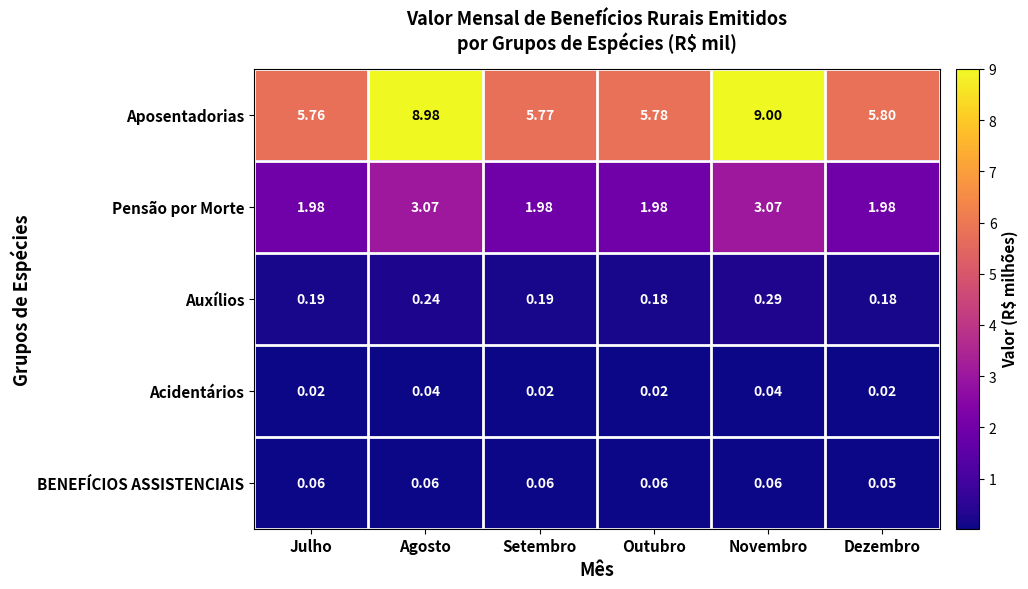

Which series changed the most between Agosto and Outubro?

Aposentadorias